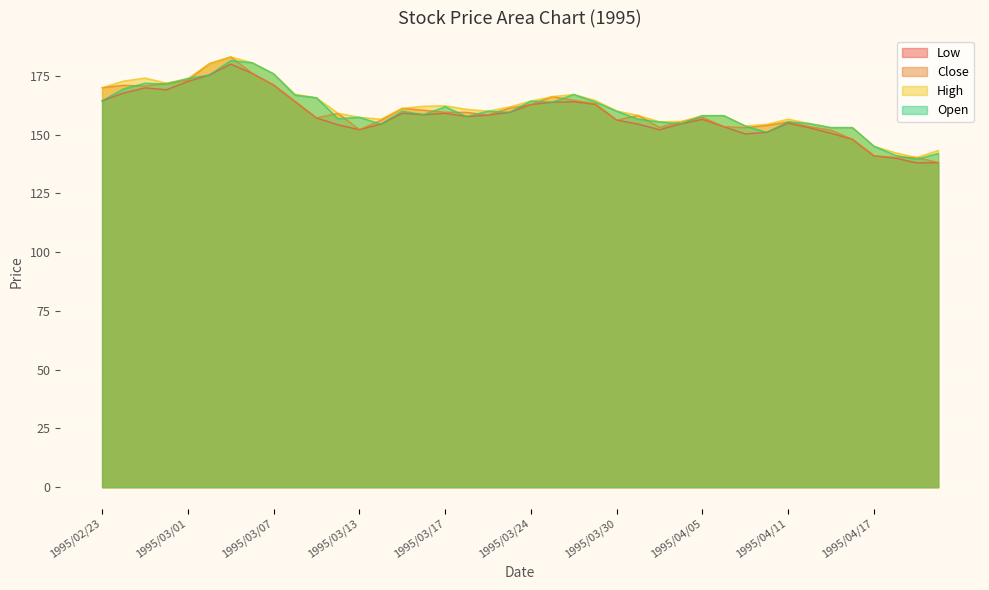

True or false: Open has more than 2 points higher than both neighbors.

True